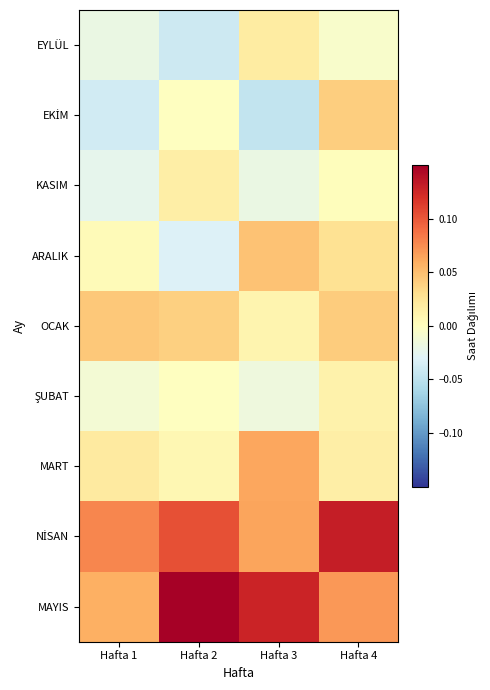

What is the total value across all series at Hafta 2?

0.2